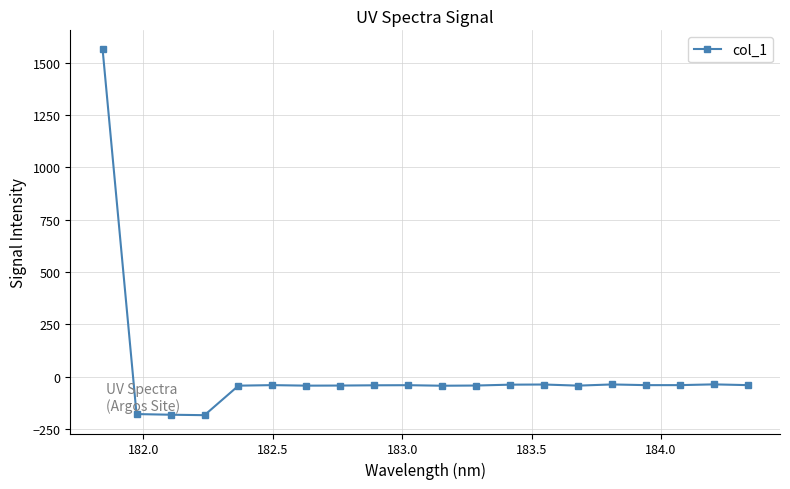

True or false: there are more than 1 points higher than both neighbors.

True